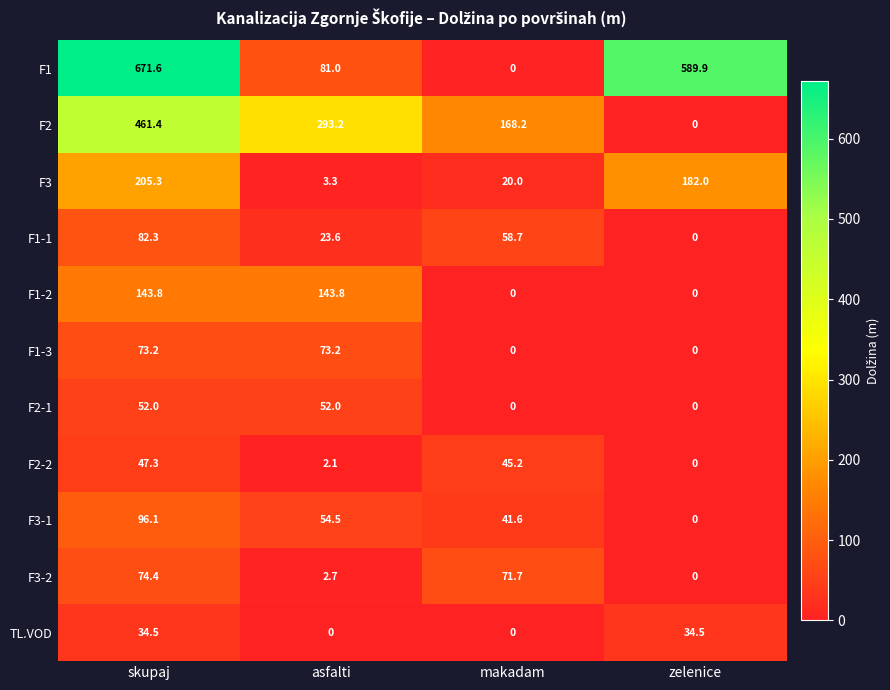

Rank the series by their maximum value, from lowest to highest.

TL.VOD, F2-2, F2-1, F1-3, F3-2, F1-1, F3-1, F1-2, F3, F2, F1